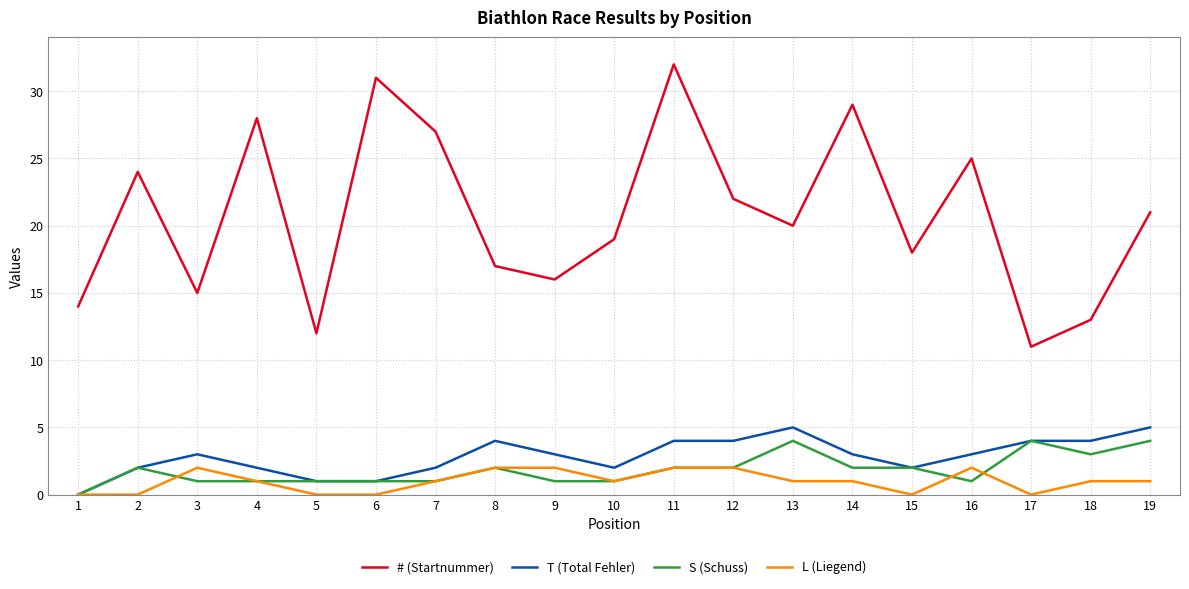

True or false: L (Liegend) and # (Startnummer) intersect in this chart.

False